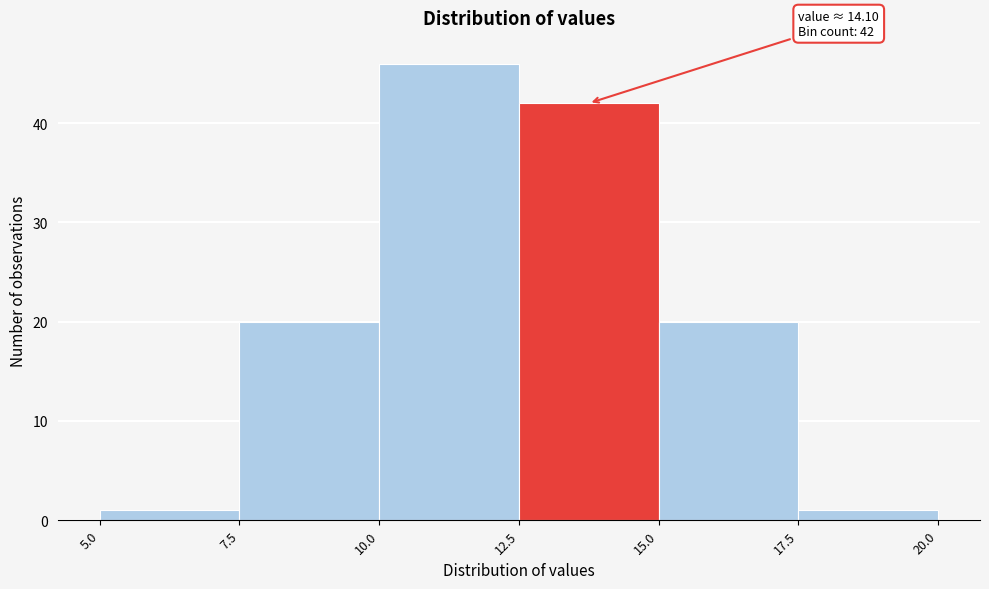

Which range on the x-axis has the tallest bar?

10.0 to 12.5